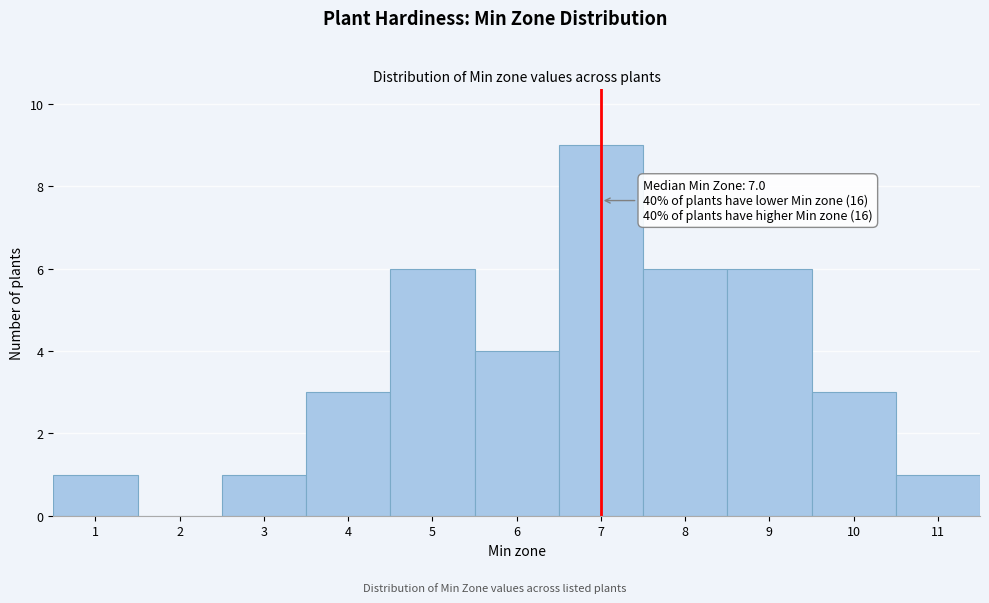

Over which range of the x-axis is the bar tallest?

6.5 to 7.5